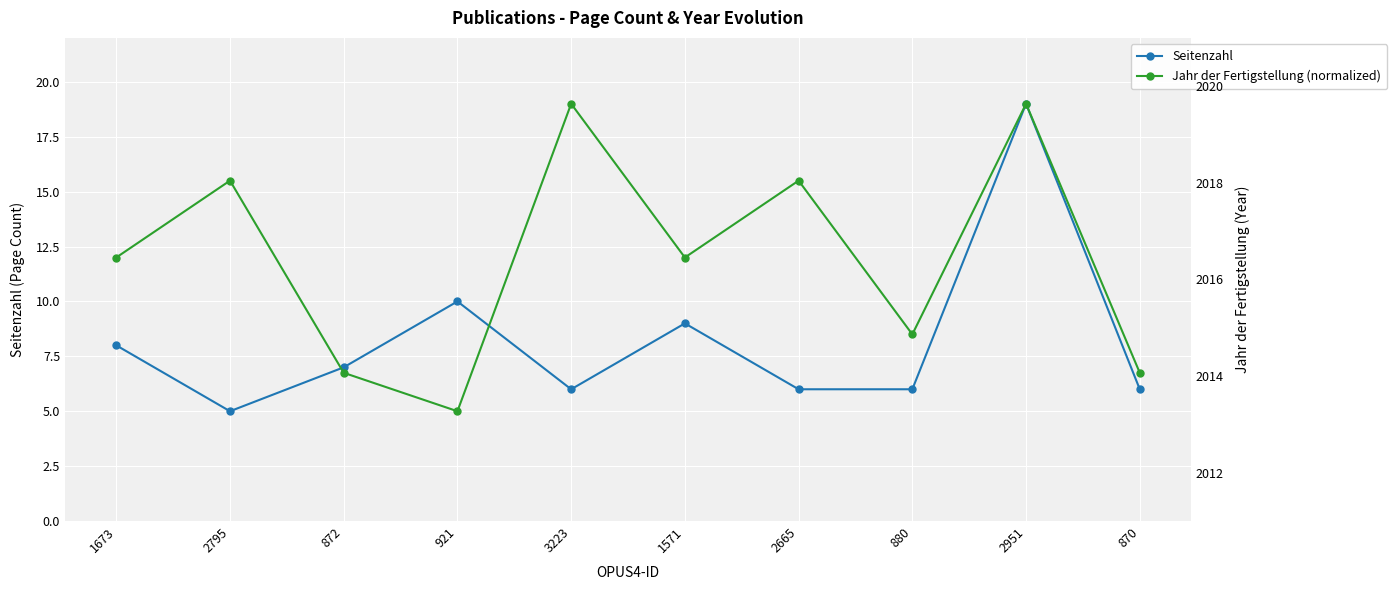

What is the label of the 8th point from the left?

880